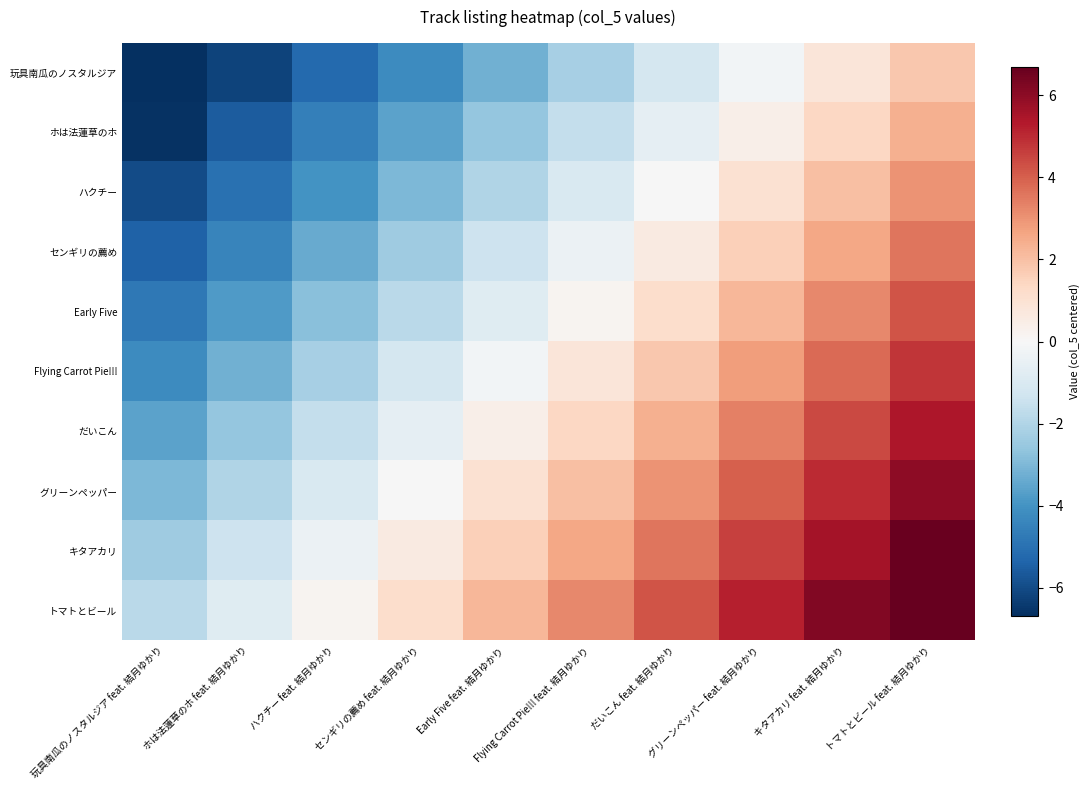

List the series in order of their peak value, lowest first.

玩具南瓜のノスタルジア, ホは法蓮草のホ, ハクチー, センギリの薦め, Early Five, Flying Carrot Pie!!!, だいこん, グリーンペッパー, キタアカリ, トマトとビール